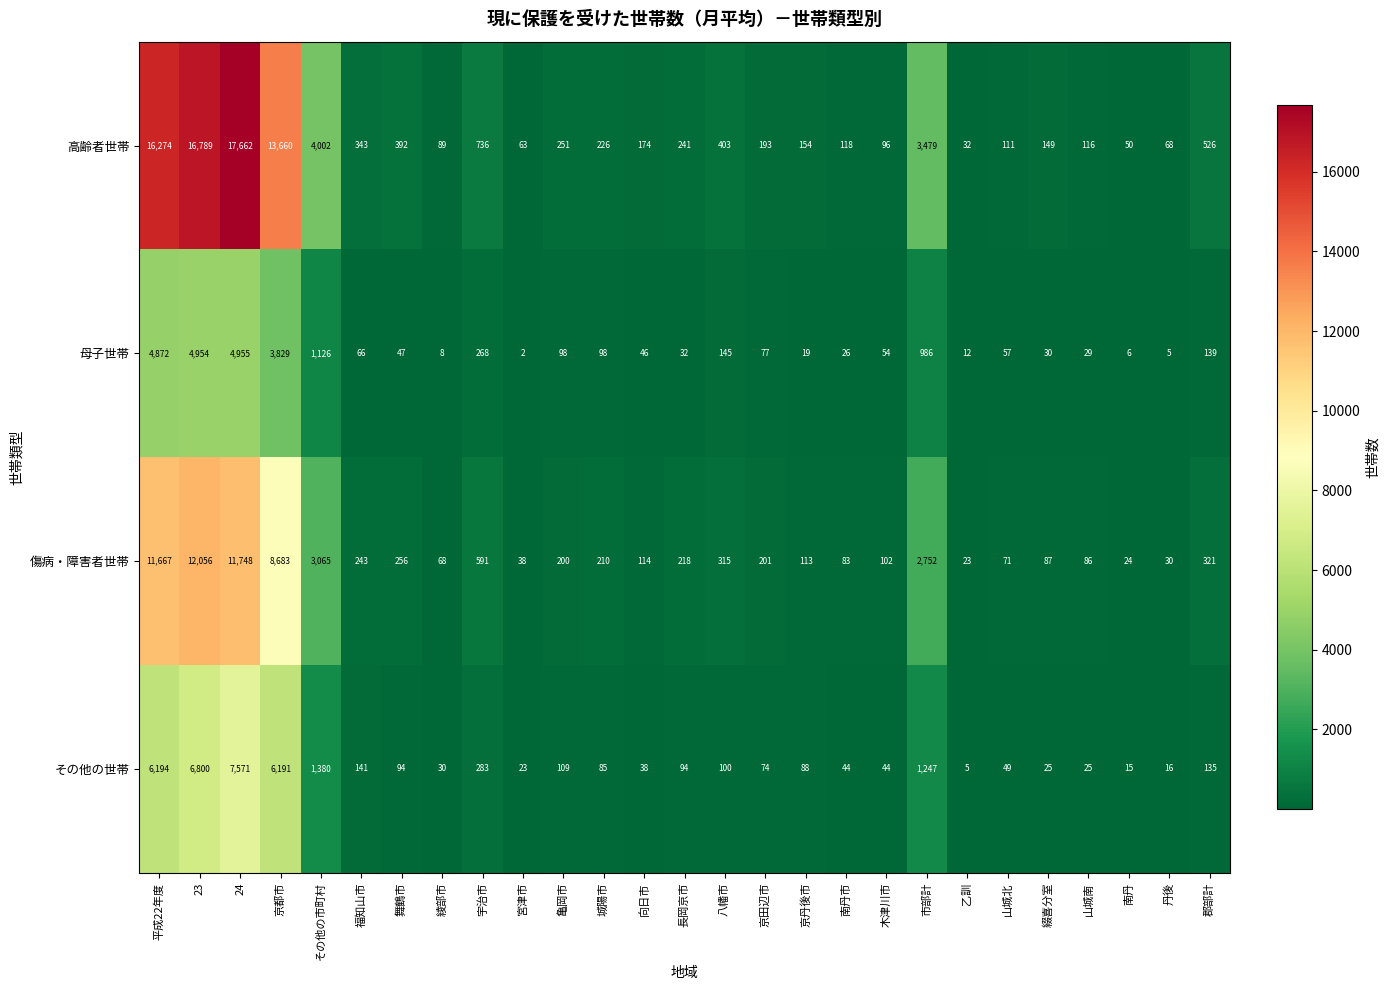

Which series has the largest range (max minus min)?

高齢者世帯